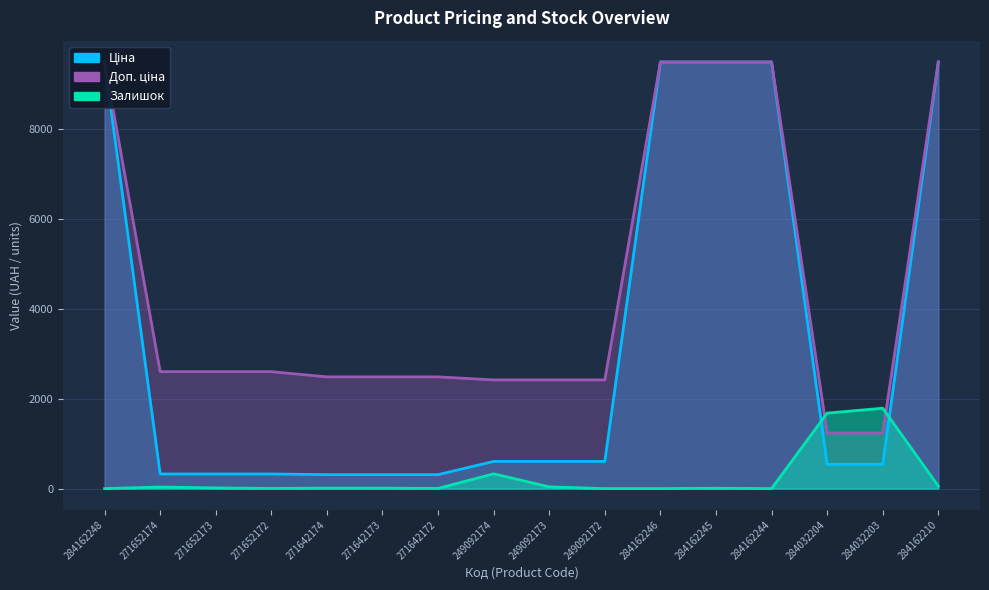

True or false: Залишок and Ціна cross at least once.

True